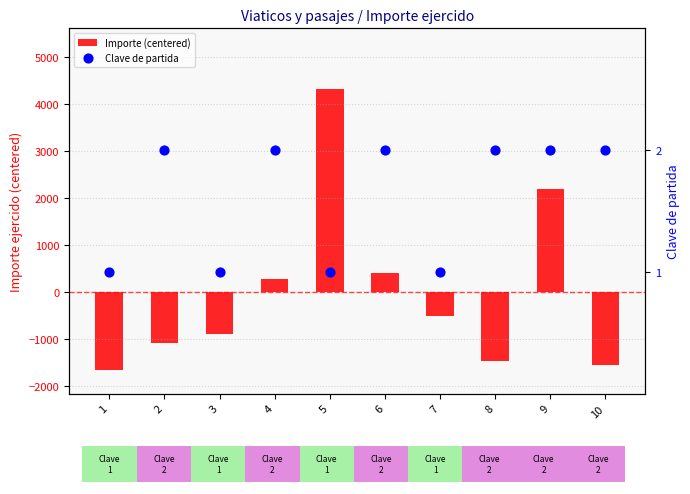

Is the value of Clave de partida at 9 greater than the value of Importe (centered) at 5?

No